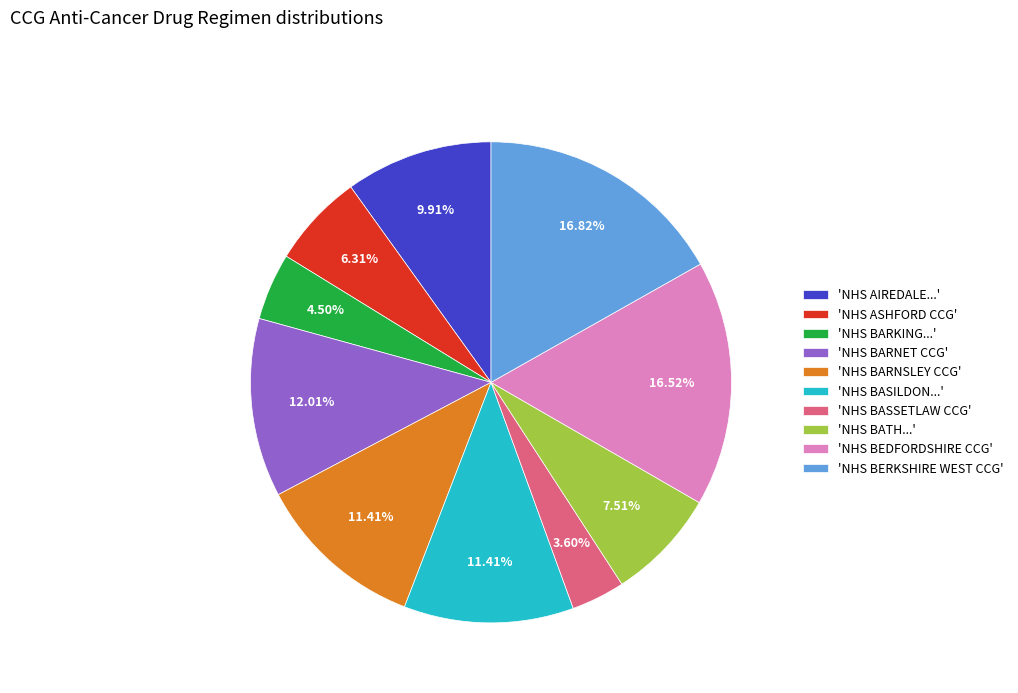

Do 'NHS BARKING...' and 'NHS BARNSLEY CCG' together represent more than half of the pie?

No